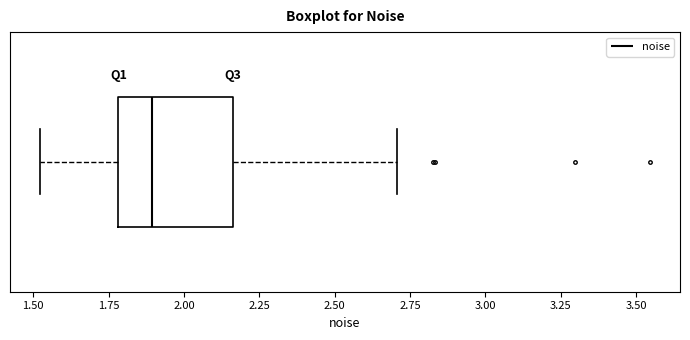

Read this box plot against the x-axis: the position of the median line, the range covered by the box, and the ends of both whiskers. The values are not printed on the chart, so give them approximately, as read against the axis.

median 1.90, box 1.80 to 2.15, whiskers 1.50 to 2.70